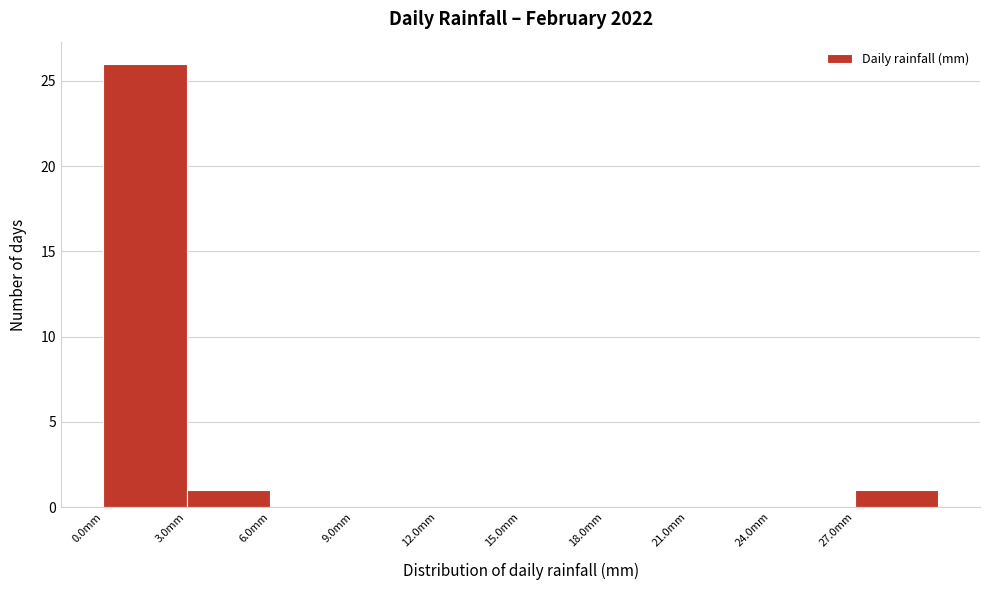

What is the height of the bar covering 3 to 6 on the x-axis? The values are not printed on the chart, so give them approximately, as read against the axis.

1